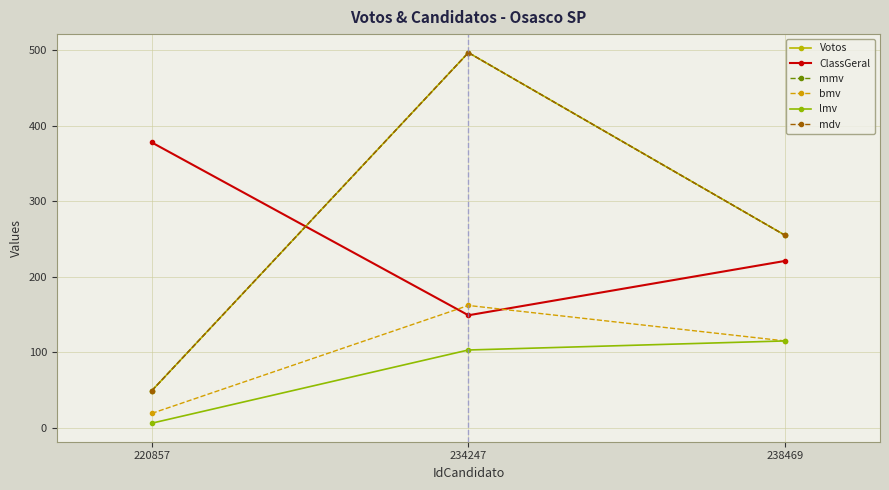

What is the total value across all series at 220857?

550